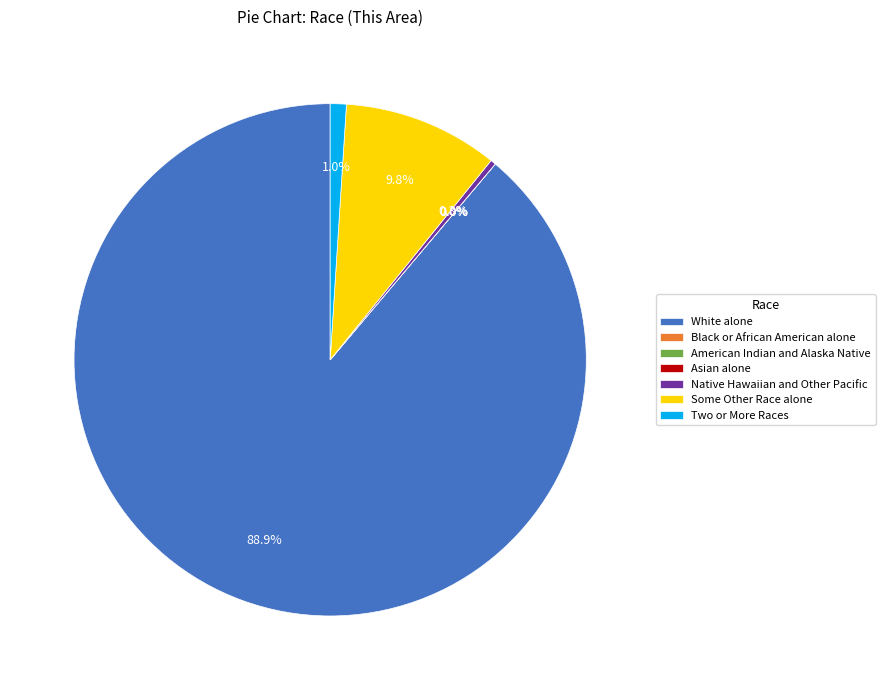

To the nearest percent, what is the difference between the largest and smallest slice percentages?

89%